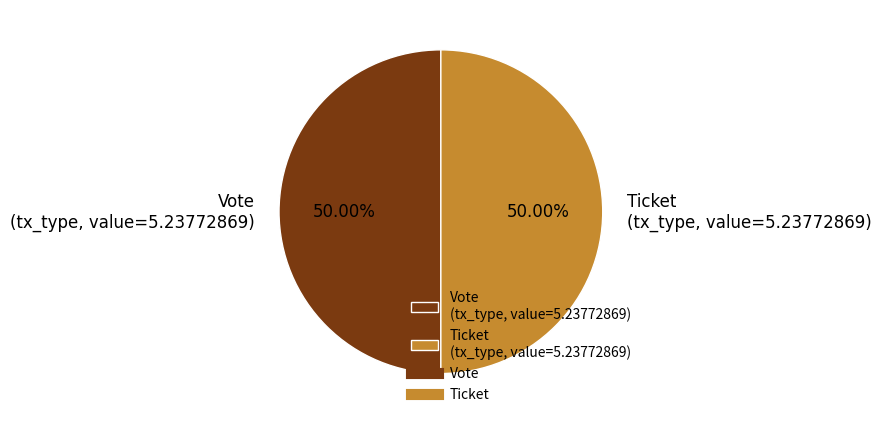

Combined, do Vote (tx_type, value=5.23772869) and Ticket (tx_type, value=5.23772869) account for over 50%?

Yes